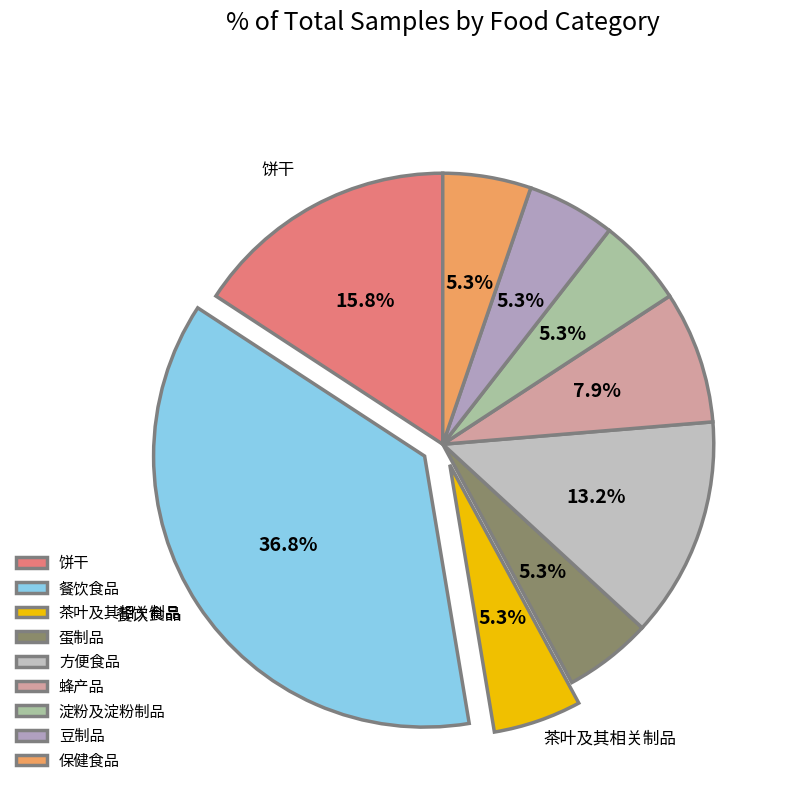

Is it true that 饼干 is 16% of the pie?

True